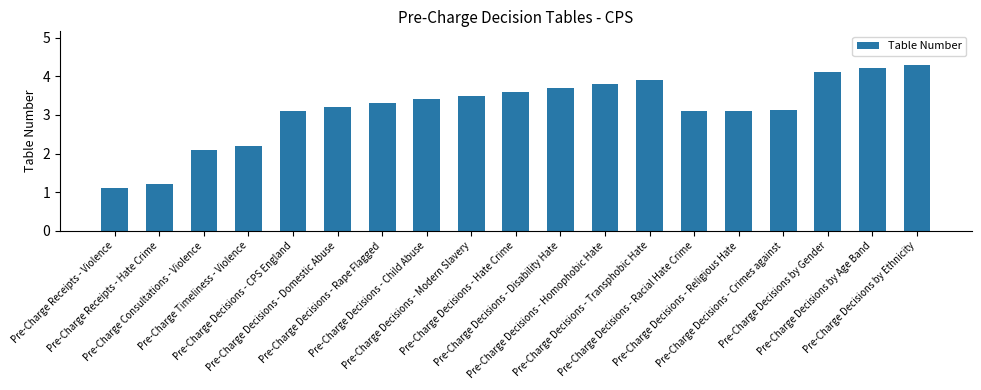

What is the difference between the maximum and minimum values?

3.2